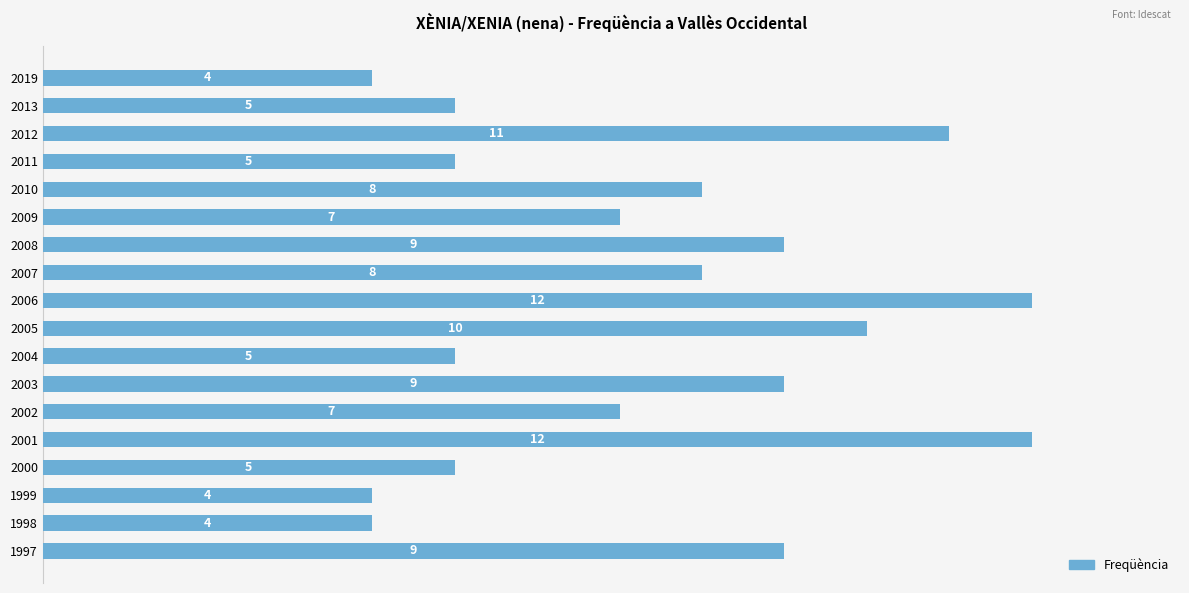

What is the maximum value shown in the chart?

12